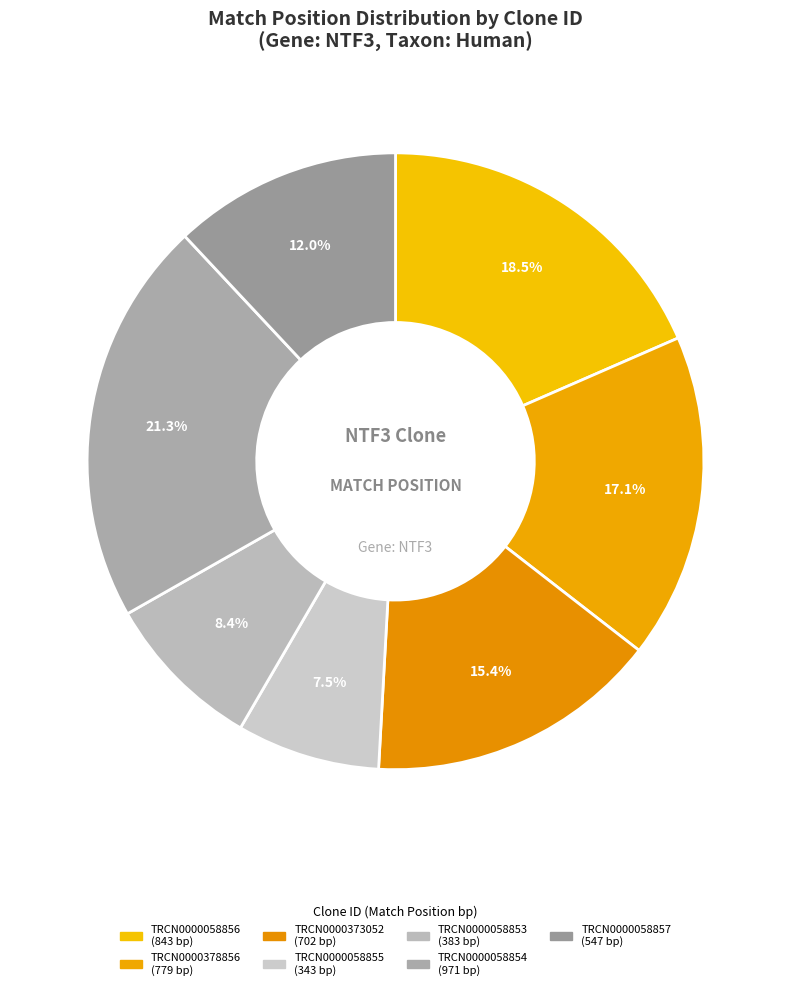

Rank the categories by value from lowest to highest.

TRCN0000058855, TRCN0000058853, TRCN0000058857, TRCN0000373052, TRCN0000378856, TRCN0000058856, TRCN0000058854